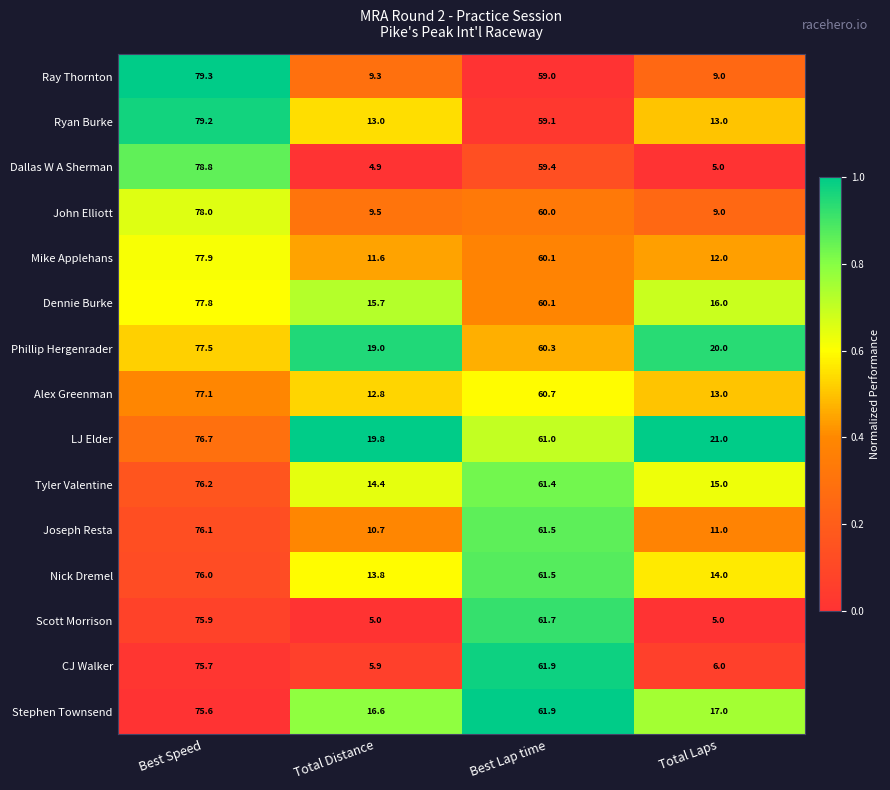

What is the total value across all series at Total Laps?

186.0